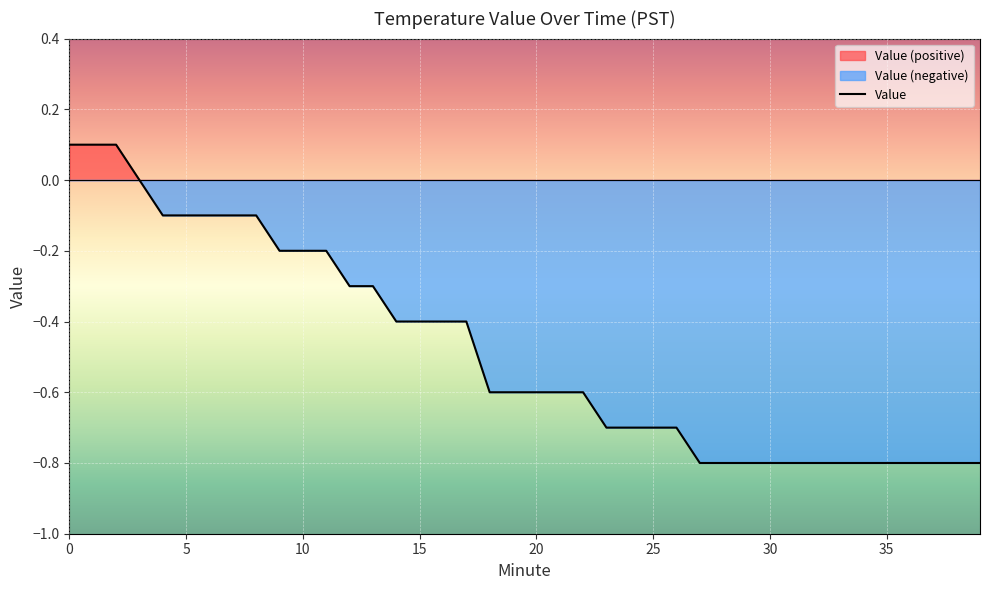

The value of Value at 20 is -0.8. True or false?

False